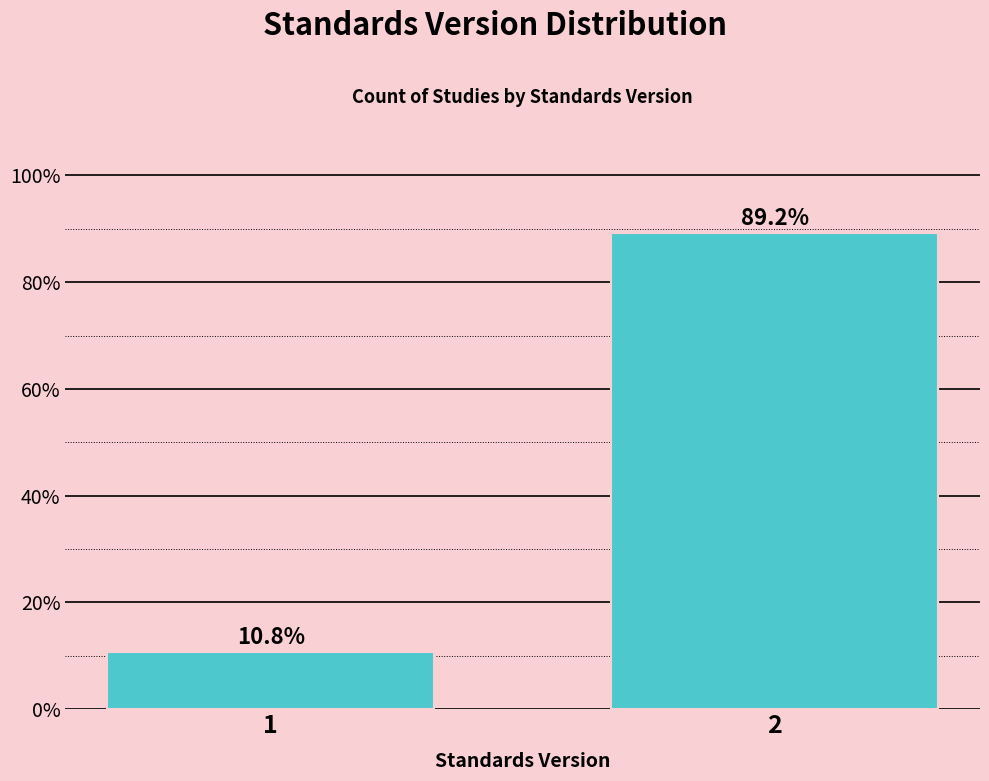

Reading left to right, list all the values displayed in this chart.

10.8	89.2